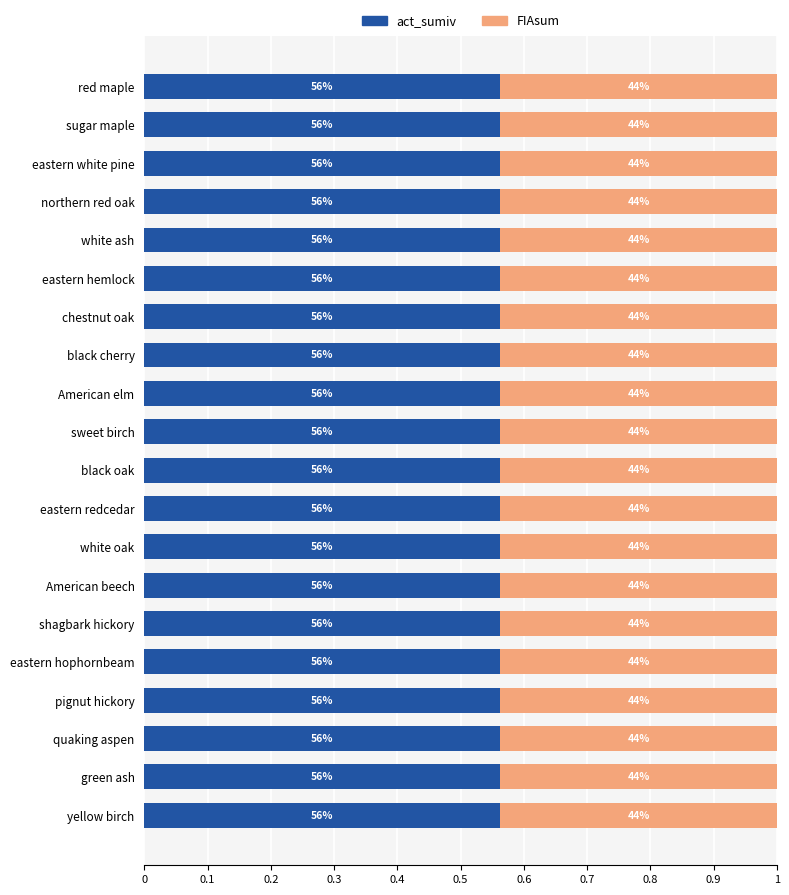

What is the value of the FIAsum bar at the 6th from the left?

0.4